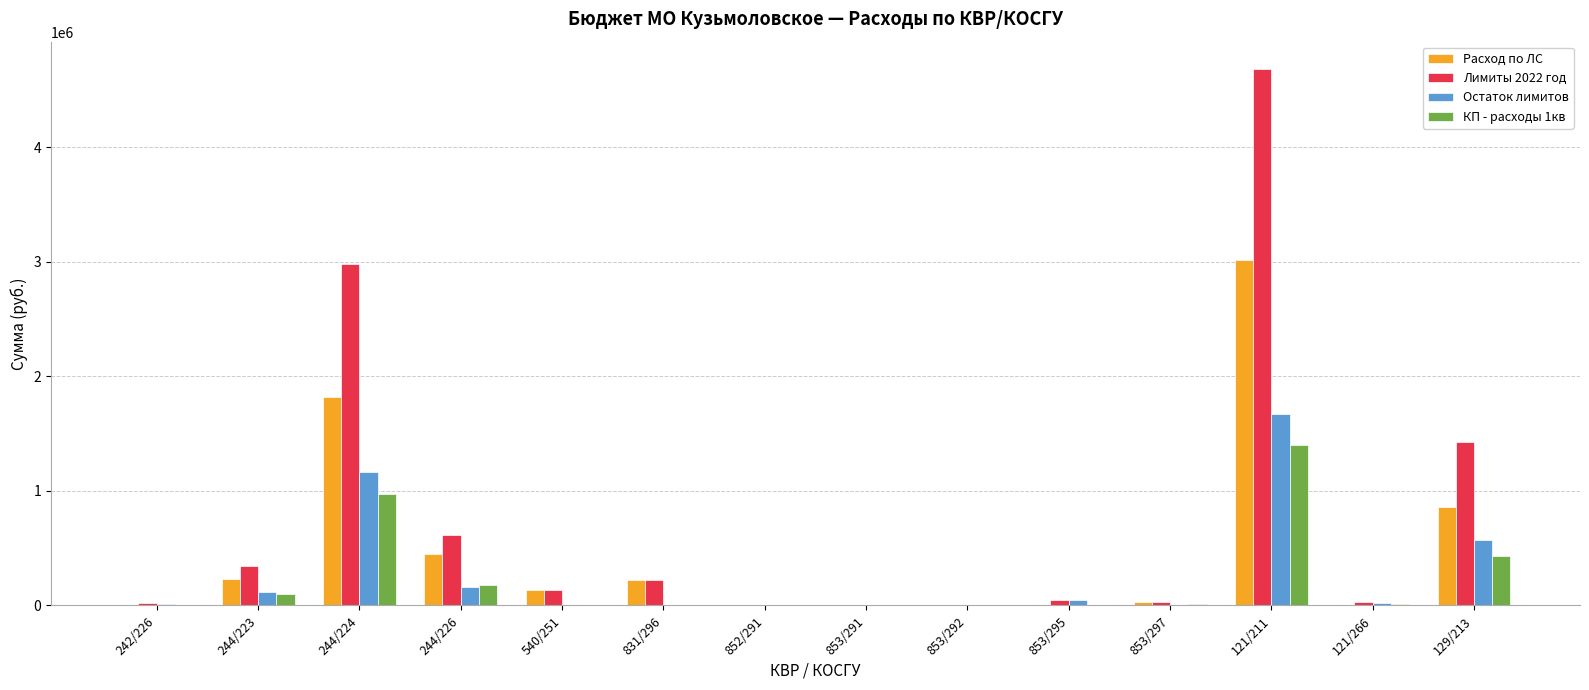

Are the bars grouped side by side (vs. stacked)?

Yes